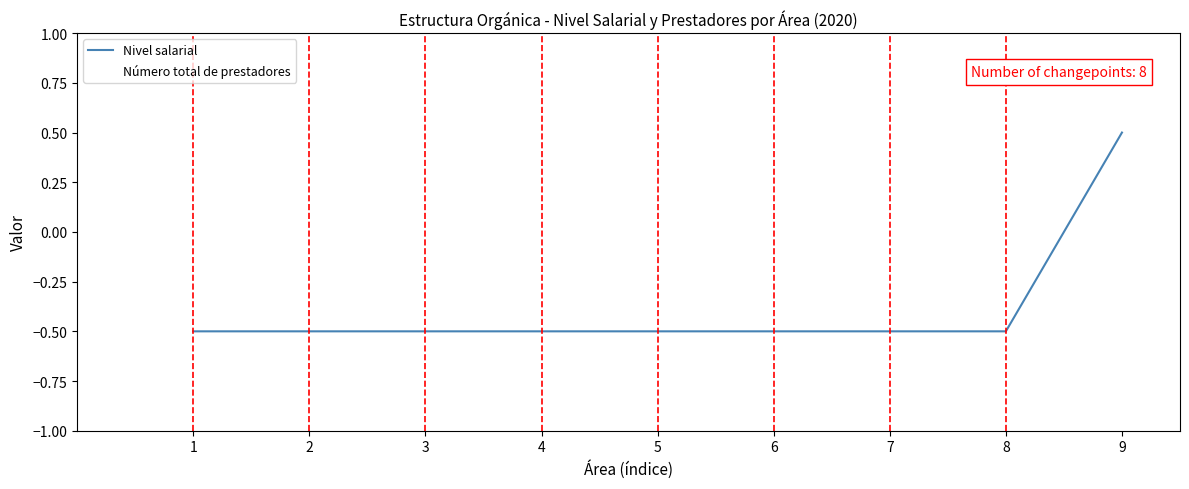

What is the minimum value shown in the chart?

-0.5